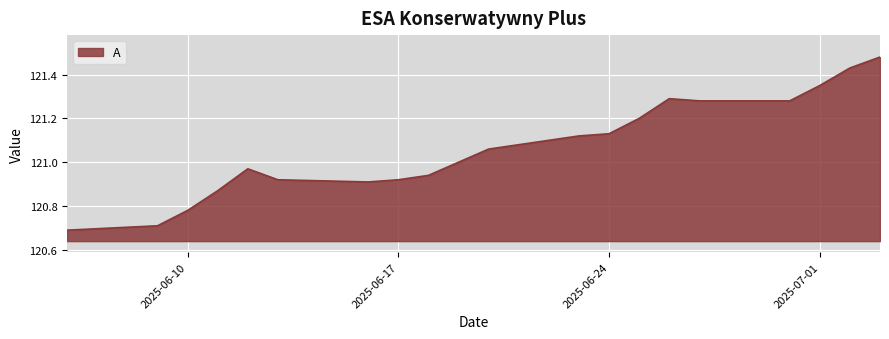

What is the difference between the maximum and minimum values?

0.8